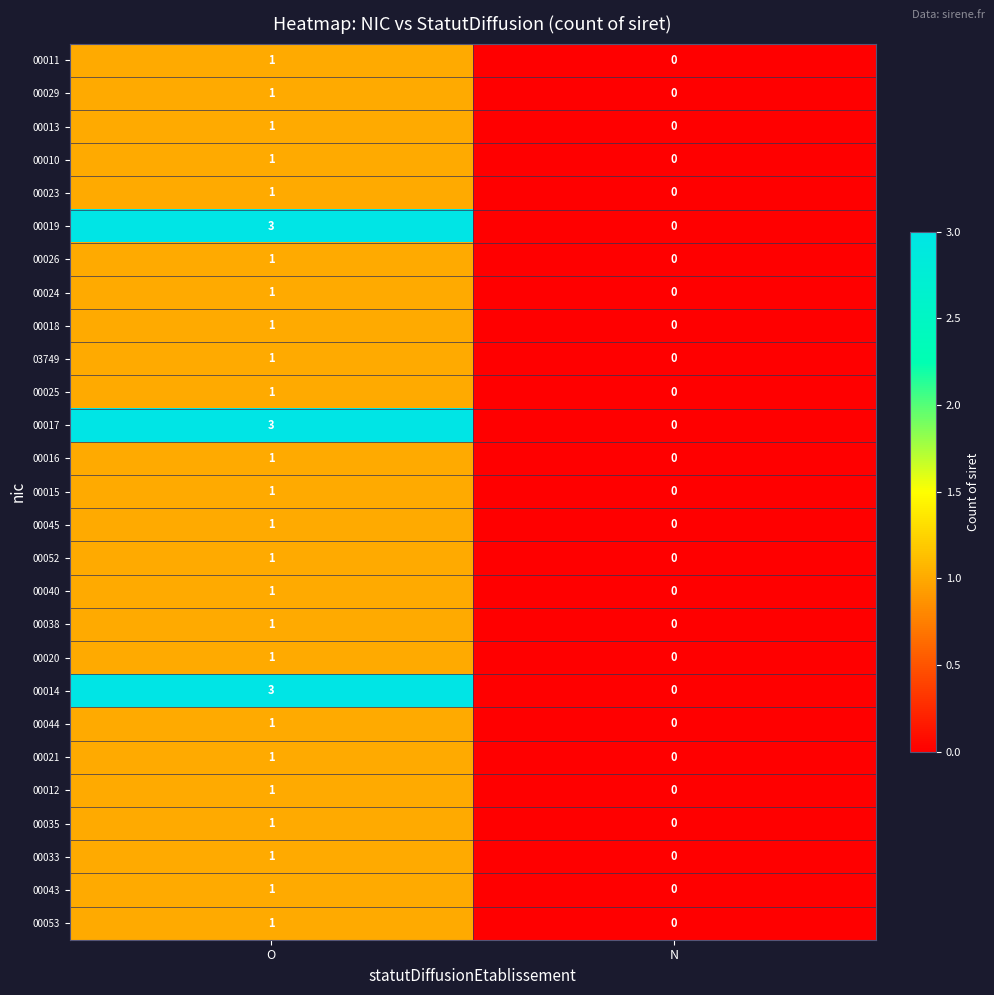

At which label is 00029 closest to 0?

N